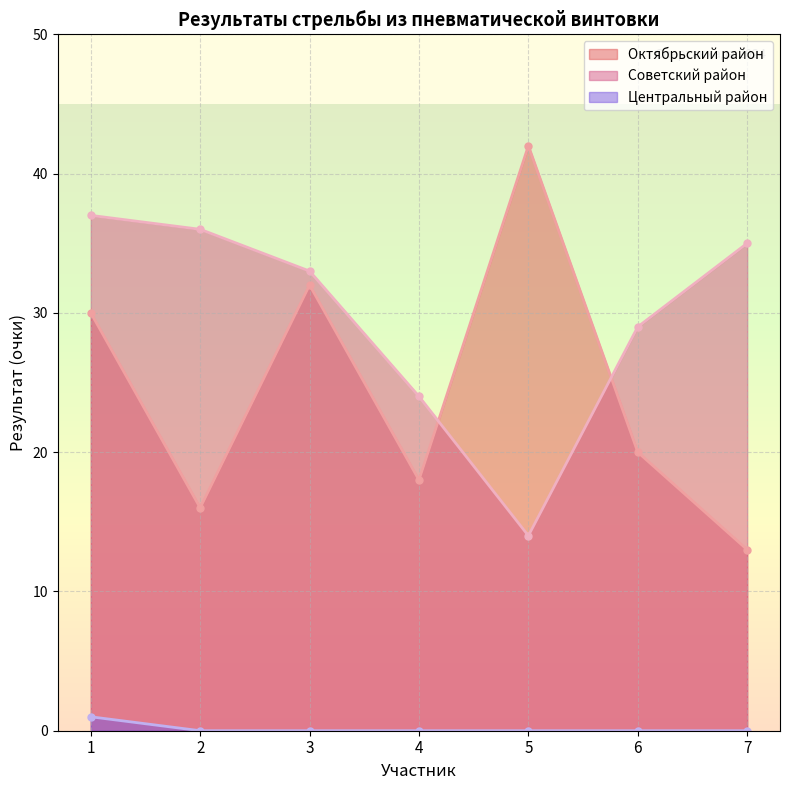

List the series in order of their overall mean, lowest first.

Центральный район, Октябрьский район, Советский район